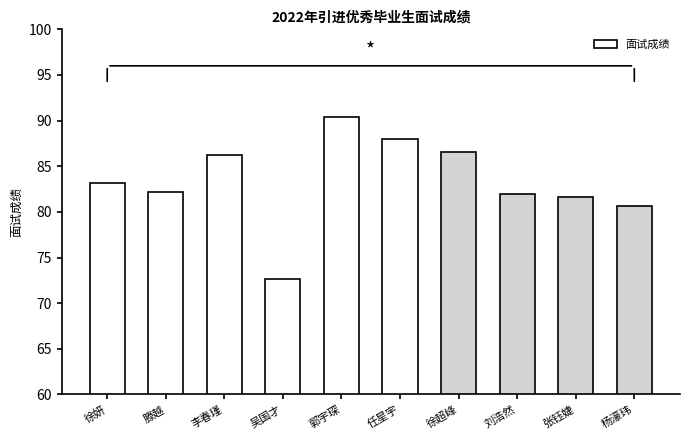

What is the approximate value at 任星宇?

88.0